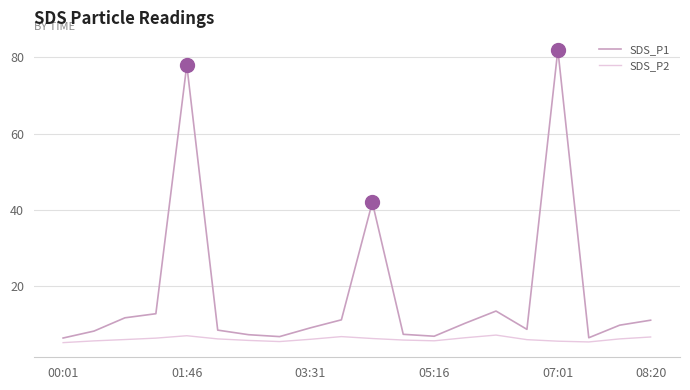

Which series has the largest total across all categories?

SDS_P1